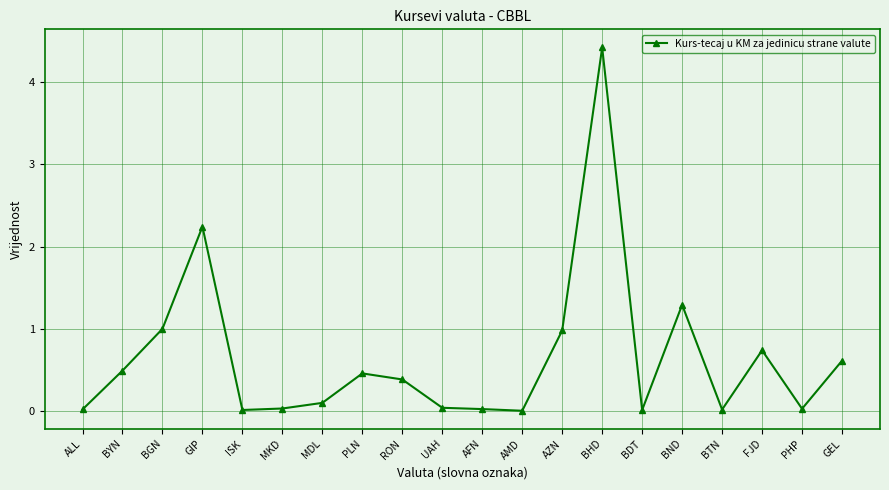

True or false: the data shows 7.5 at BHD.

False